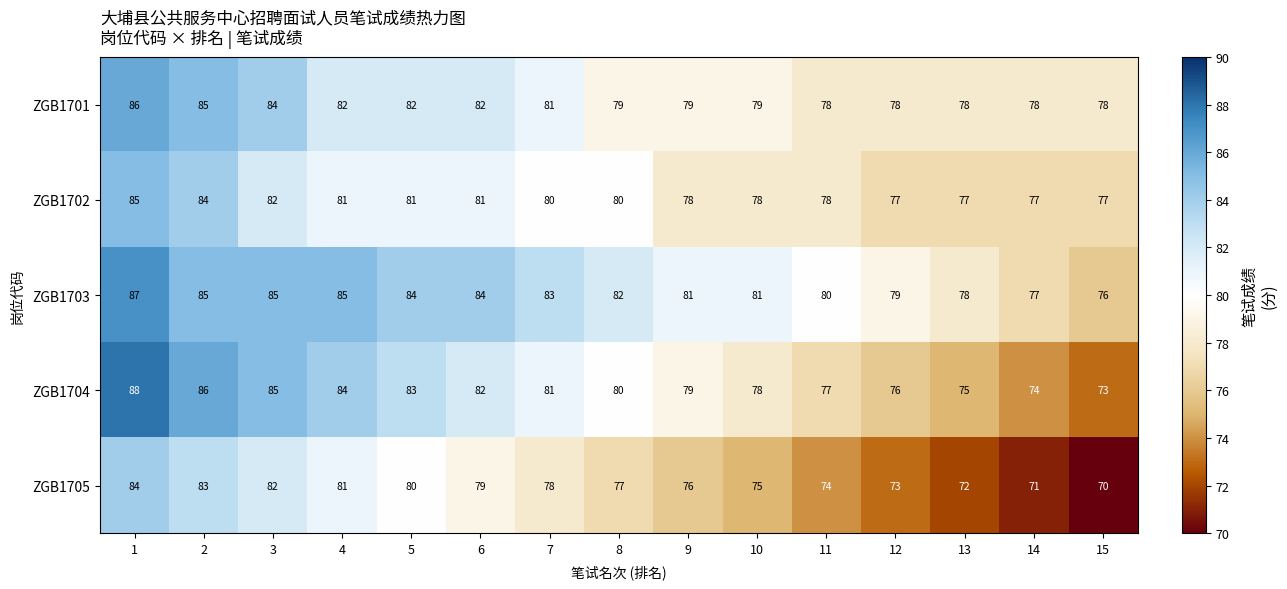

Is it true that ZGB1704 equals 140 at 10?

False